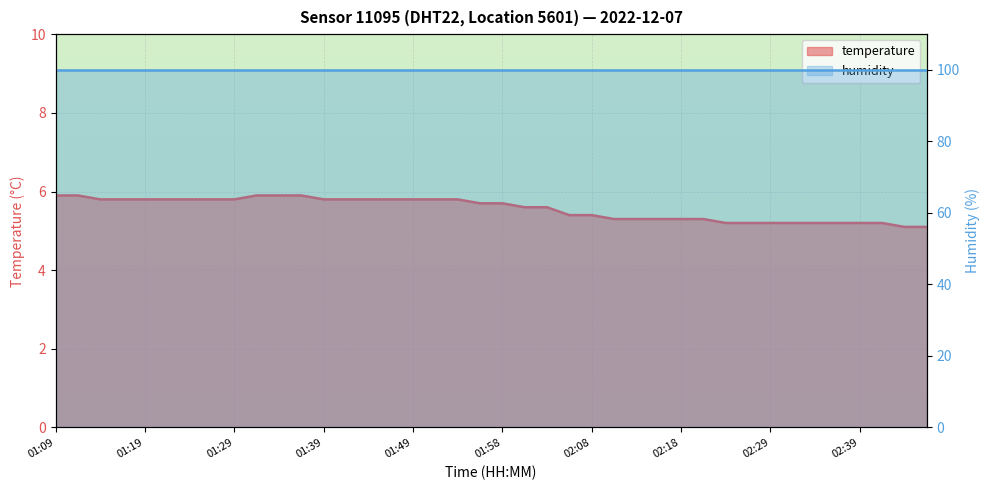

What position from the left is 01:29?

9